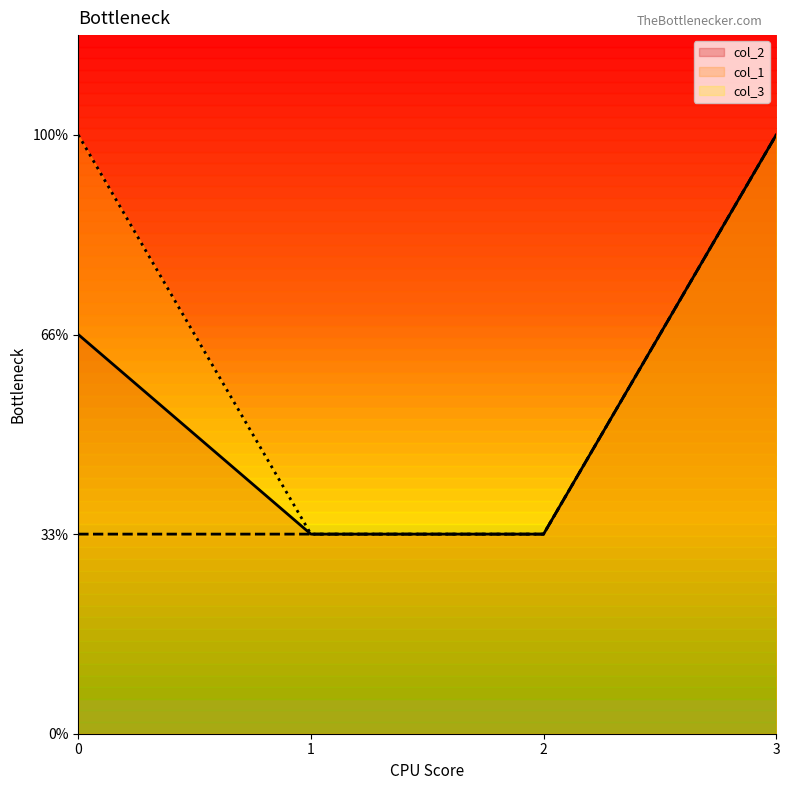

Which series has the largest total across all categories?

col_3